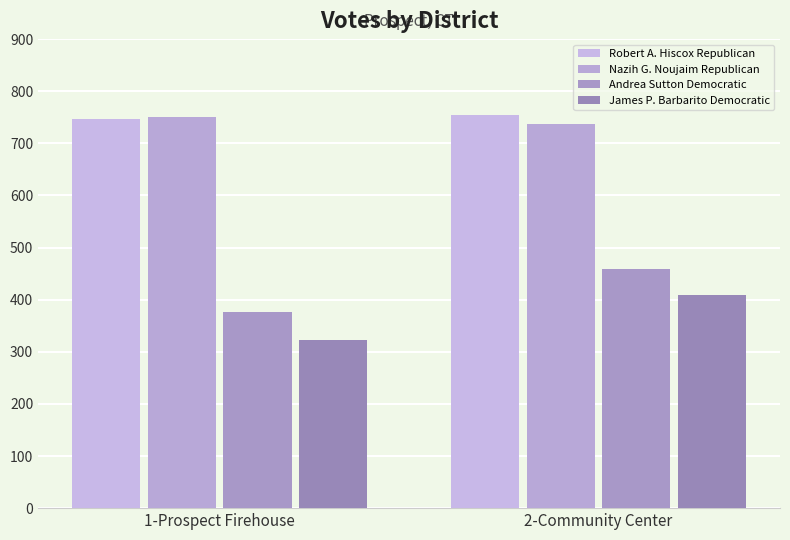

How many James P. Barbarito Democratic values are between 323 and 409?

2